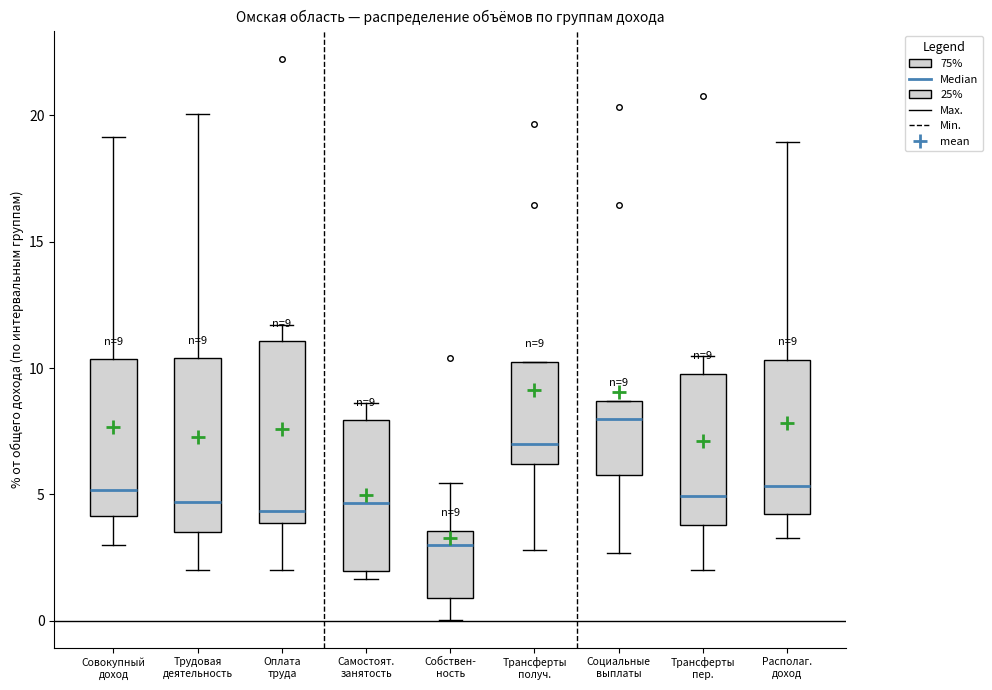

Which box has the lowest median line?

Собствен- ность